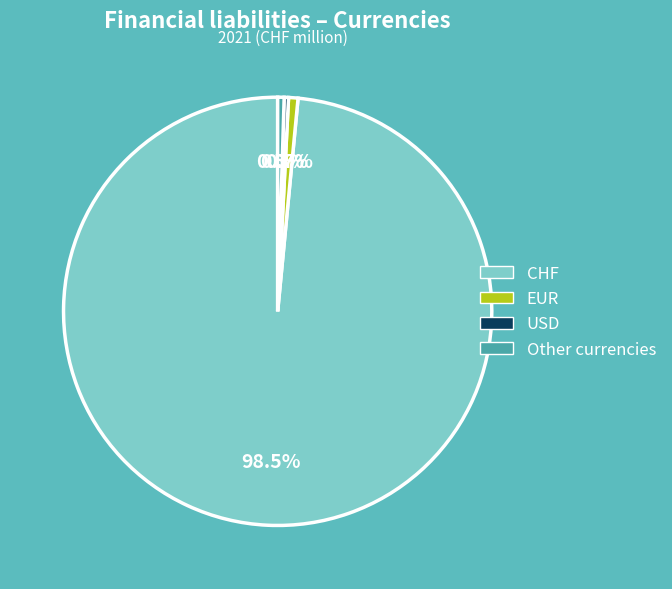

What is the total percentage of Other currencies and EUR?

1.2%